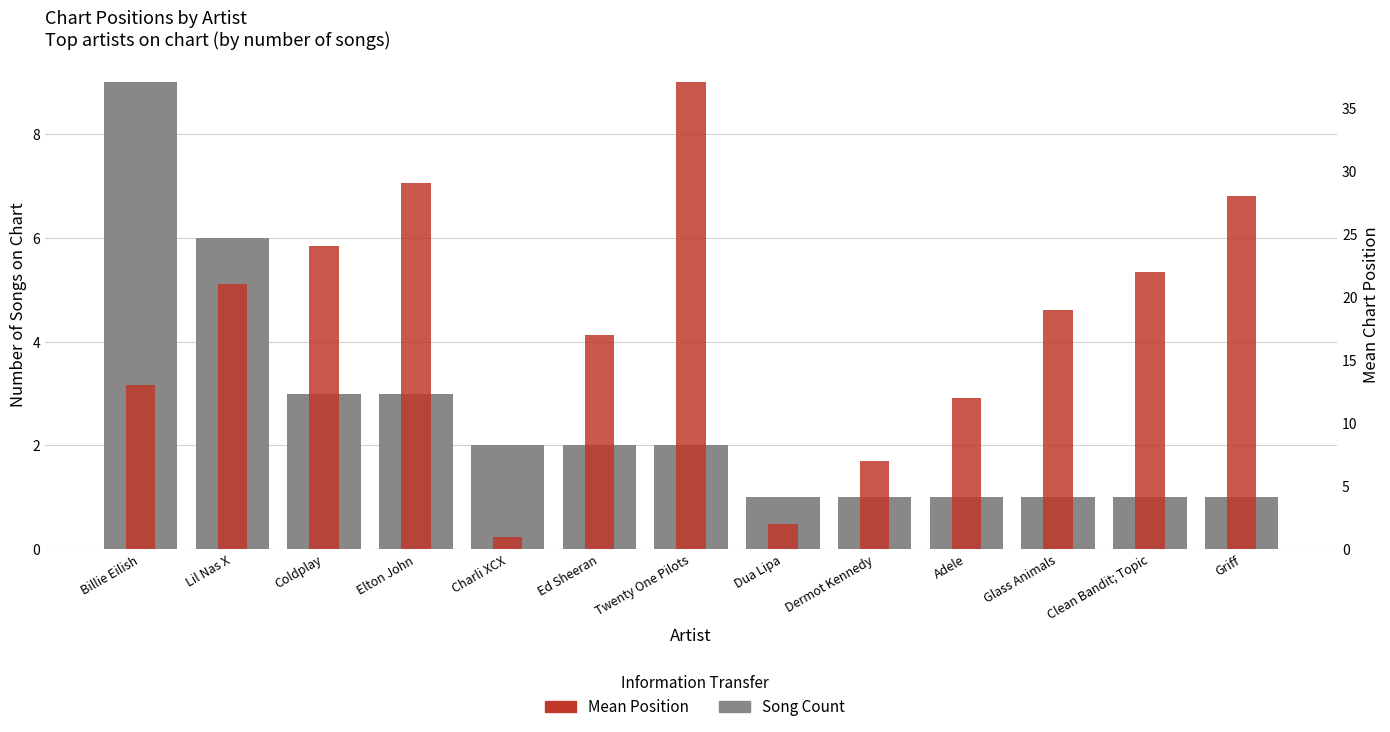

Does the chart contain any negative values?

No